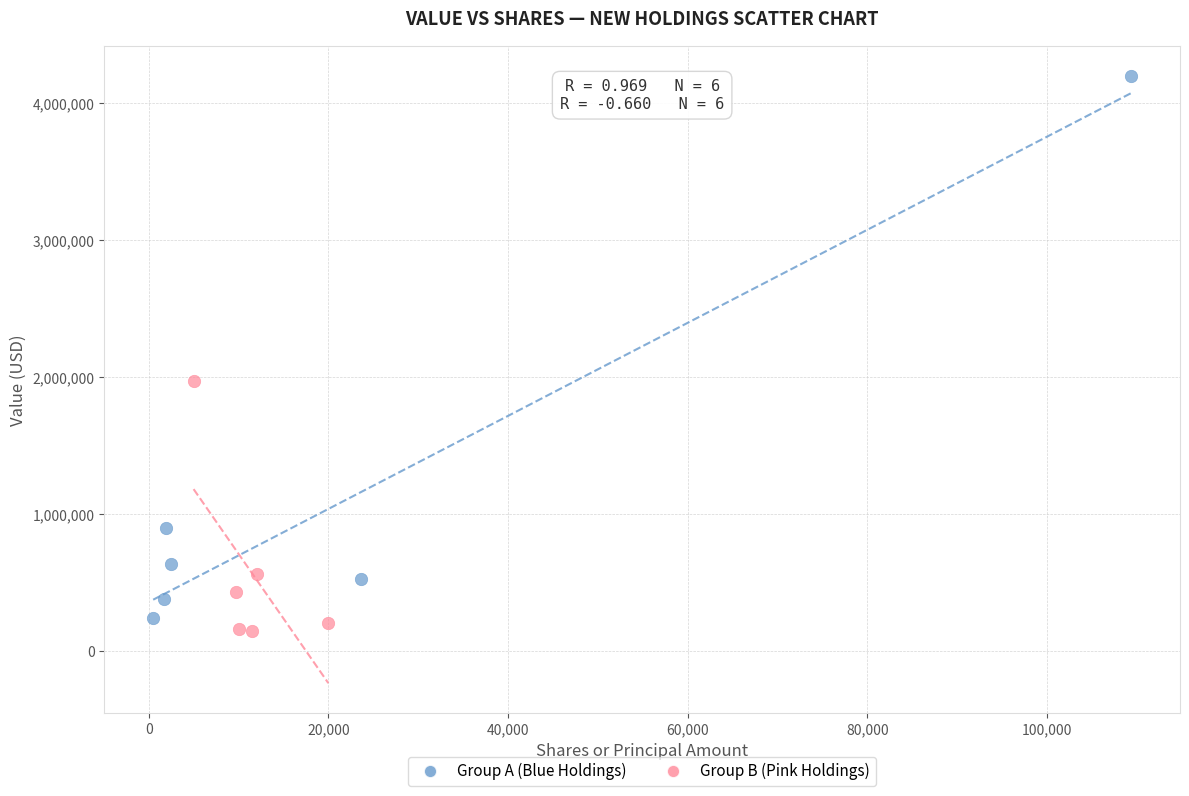

Which series contains the lowest Y value?

Group B (Pink Holdings)